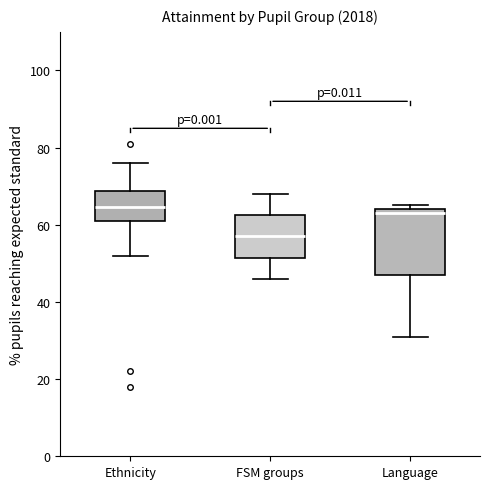

Which box is the tallest, from its lower edge to its upper edge?

Language